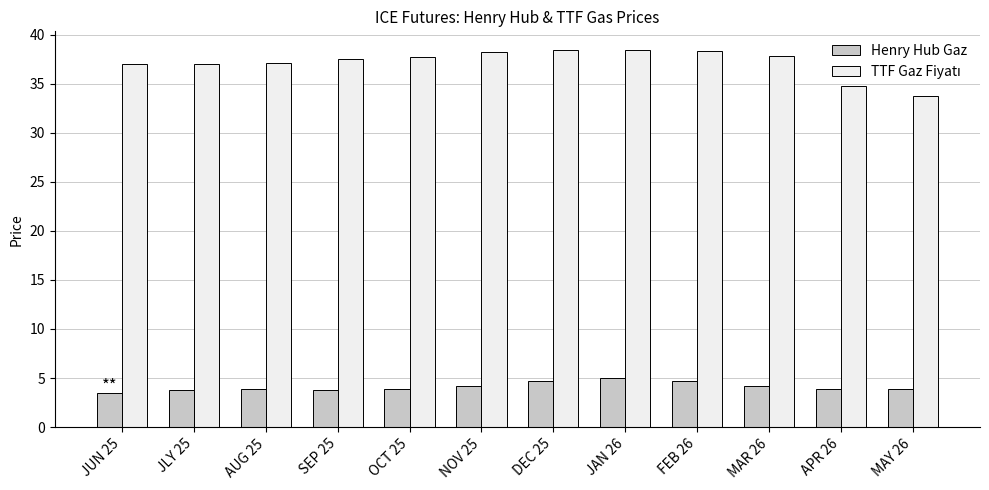

How many bars are there in total?

24